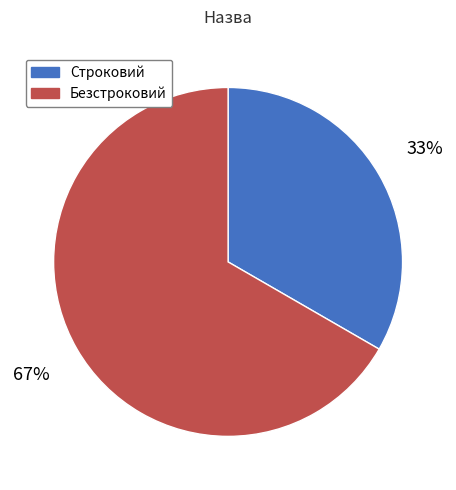

What is the smallest slice in the pie chart?

Строковий